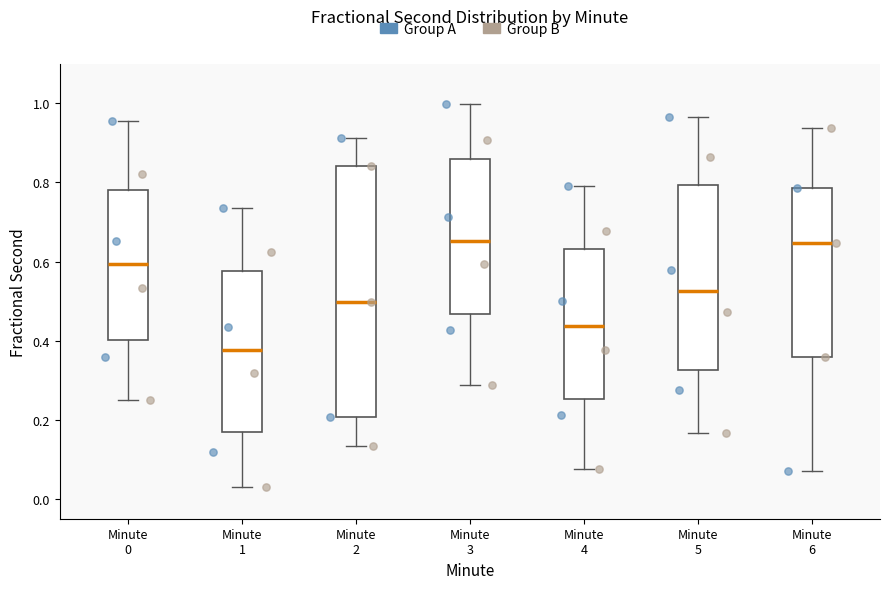

Where does the median line of the box for Minute 0 sit on the y-axis? The values are not printed on the chart, so give them approximately, as read against the axis.

0.60